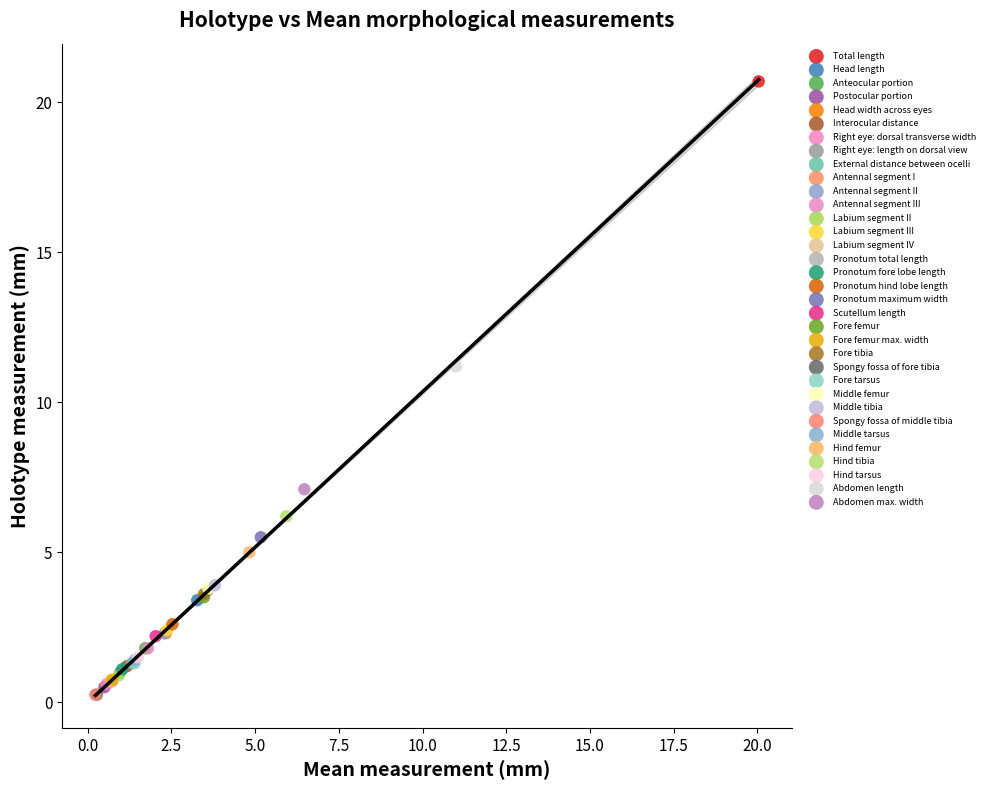

What are all the series names shown in the legend?

Total length, Head length, Anteocular portion, Postocular portion, Head width across eyes, Interocular distance, Right eye: dorsal transverse width, Right eye: length on dorsal view, External distance between ocelli, Antennal segment I, Antennal segment II, Antennal segment III, Labium segment II, Labium segment III, Labium segment IV, Pronotum total length, Pronotum fore lobe length, Pronotum hind lobe length, Pronotum maximum width, Scutellum length, Fore femur, Fore femur max. width, Fore tibia, Spongy fossa of fore tibia, Fore tarsus, Middle femur, Middle tibia, Spongy fossa of middle tibia, Middle tarsus, Hind femur, Hind tibia, Hind tarsus, Abdomen length, Abdomen max. width